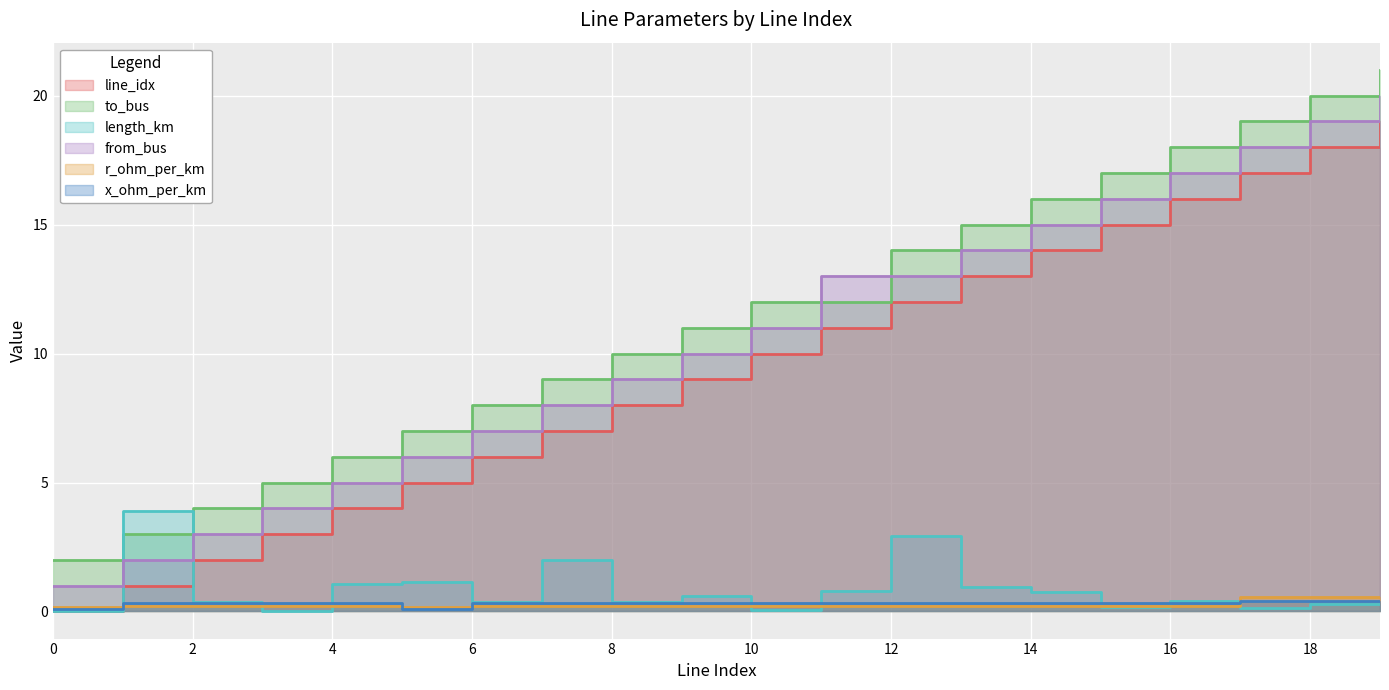

The length_km series shows 0.7 at 14. True or false?

True